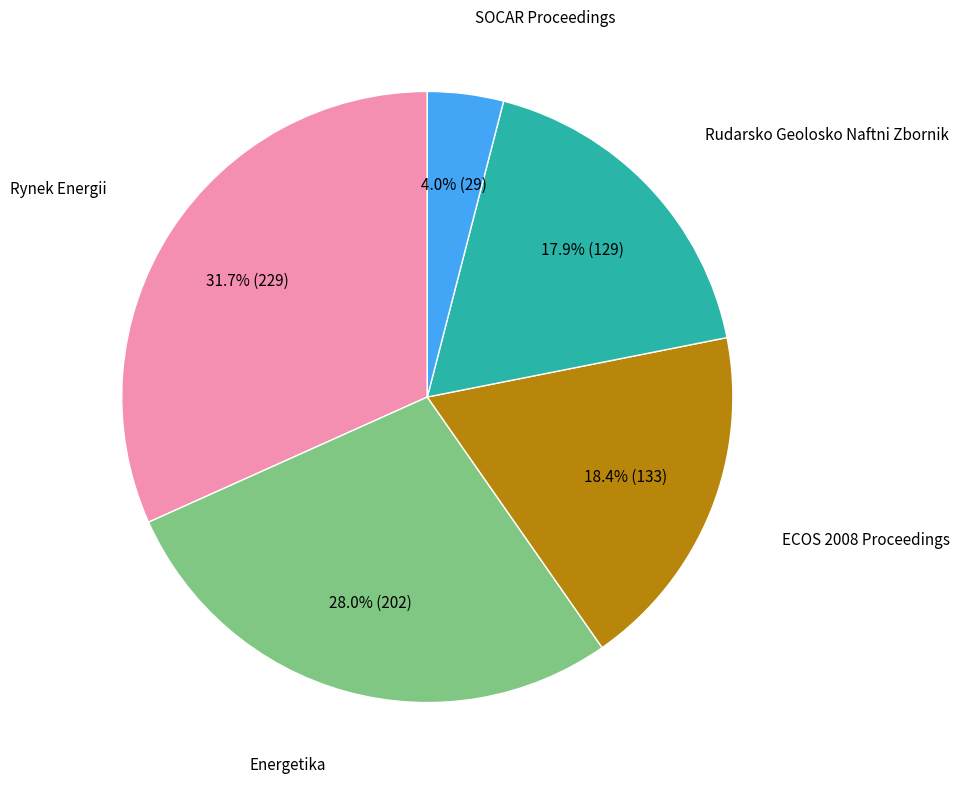

How many slices are in this pie chart?

5